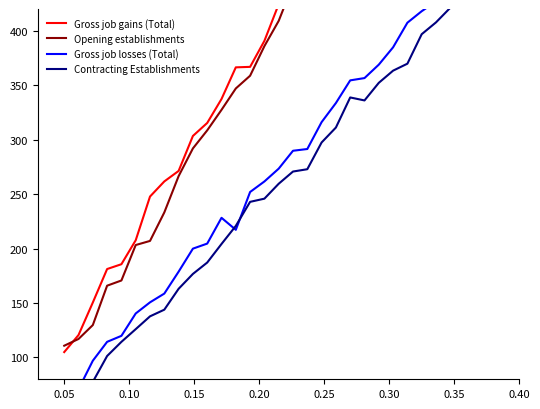

Reading left to right, list all the values displayed in this chart.

Gross job gains (Total): 105.0	120.6	150.5	181.2	185.7	207.7	247.8	261.7	271.3	303.4	315.4	337.3	366.4	366.9	390.8	424.4	441.9	477.1	486.9	503.9	554.7	559.7	584.7	591.8	622.6	651.1	660.5	697.8	710.0	735.1	754.0
Opening establishments: 110.8	117.0	129.8	165.9	170.7	203.3	207.0	233.2	266.5	292.0	308.6	327.4	347.0	358.7	385.9	409.1	442.4	457.8	462.1	499.9	515.3	534.1	565.5	590.0	610.3	617.3	642.6	668.9	695.2	704.6	728.1
Gross job losses (Total): 57.4	70.9	97.0	114.4	119.9	140.4	150.6	158.7	178.8	199.9	204.6	228.3	217.2	252.0	261.6	273.4	289.8	291.4	316.1	333.7	354.5	356.6	368.9	384.8	407.4	418.0	426.9	447.2	458.8	478.1	482.2
Contracting Establishments: 58.0	70.8	77.6	101.4	114.4	126.0	137.8	143.9	163.1	176.7	187.2	204.2	220.8	242.9	245.8	259.5	270.8	272.9	297.4	311.2	338.8	336.0	352.2	363.4	369.8	396.9	407.7	421.1	424.1	451.2	447.6